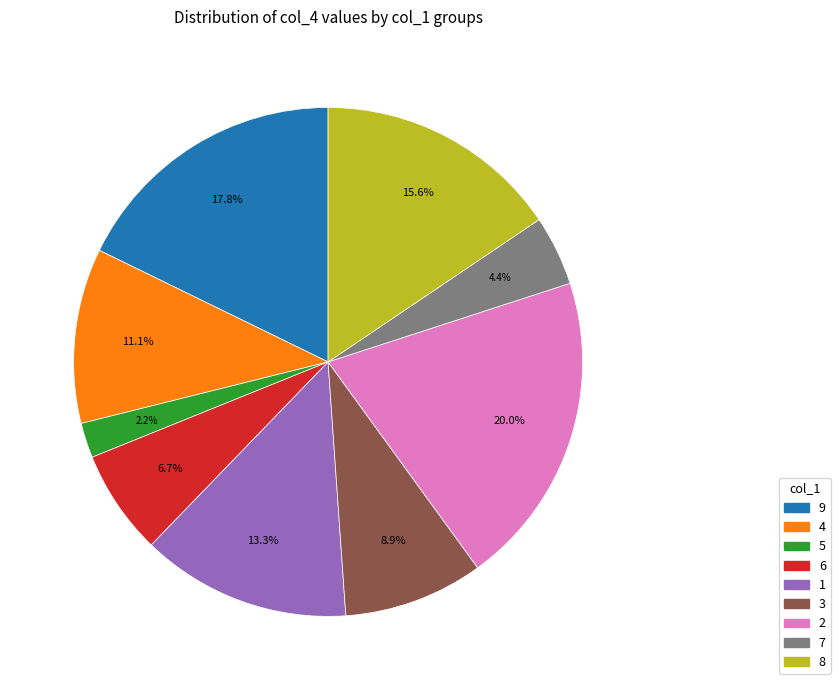

Is the sum of 6 and 2 greater than half?

No